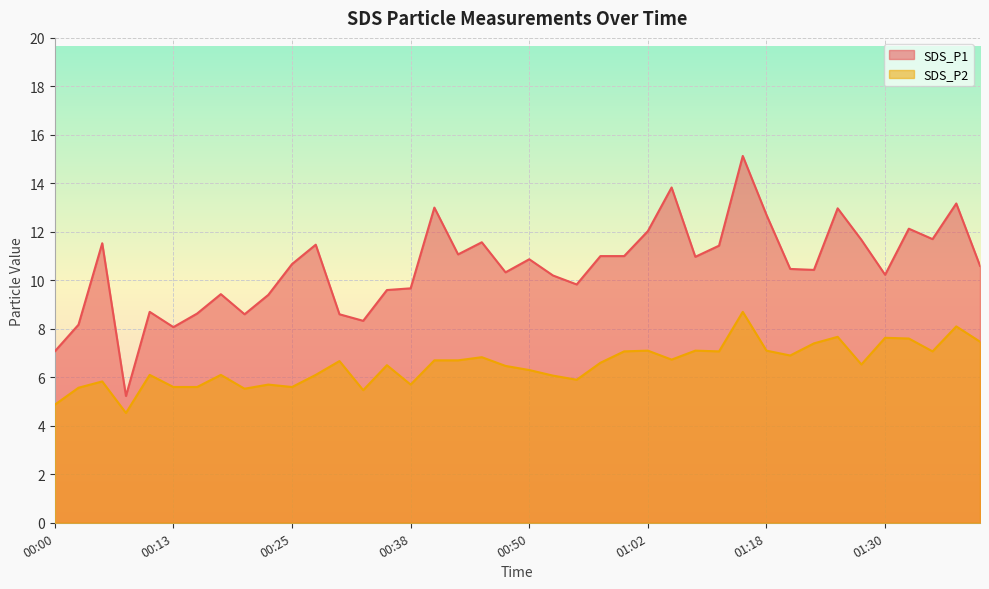

Reading left to right, transcribe all the data shown in this chart.

SDS_P1: 7.1	8.2	11.5	5.2	8.7	8.1	8.6	9.4	8.6	9.4	10.7	11.5	8.6	8.3	9.6	9.7	13.0	11.1	11.6	10.3	10.9	10.2	9.8	11.0	11.0	12.0	13.8	11.0	11.4	15.1	12.7	10.5	10.4	13.0	11.7	10.2	12.1	11.7	13.2	10.6
SDS_P2: 4.9	5.6	5.8	4.5	6.1	5.6	5.6	6.1	5.5	5.7	5.6	6.1	6.7	5.5	6.5	5.7	6.7	6.7	6.8	6.5	6.3	6.1	5.9	6.6	7.1	7.1	6.7	7.1	7.1	8.7	7.1	6.9	7.4	7.7	6.5	7.6	7.6	7.1	8.1	7.5